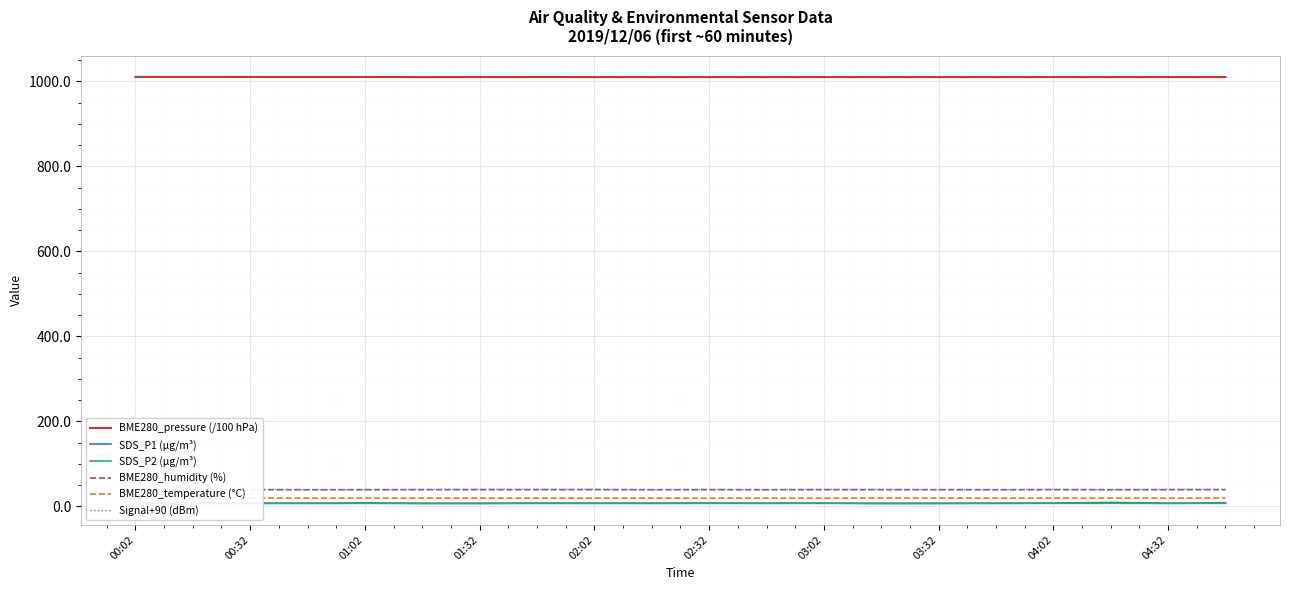

True or false: BME280_pressure (/100 hPa) and SDS_P2 (µg/m³) cross at least once.

False